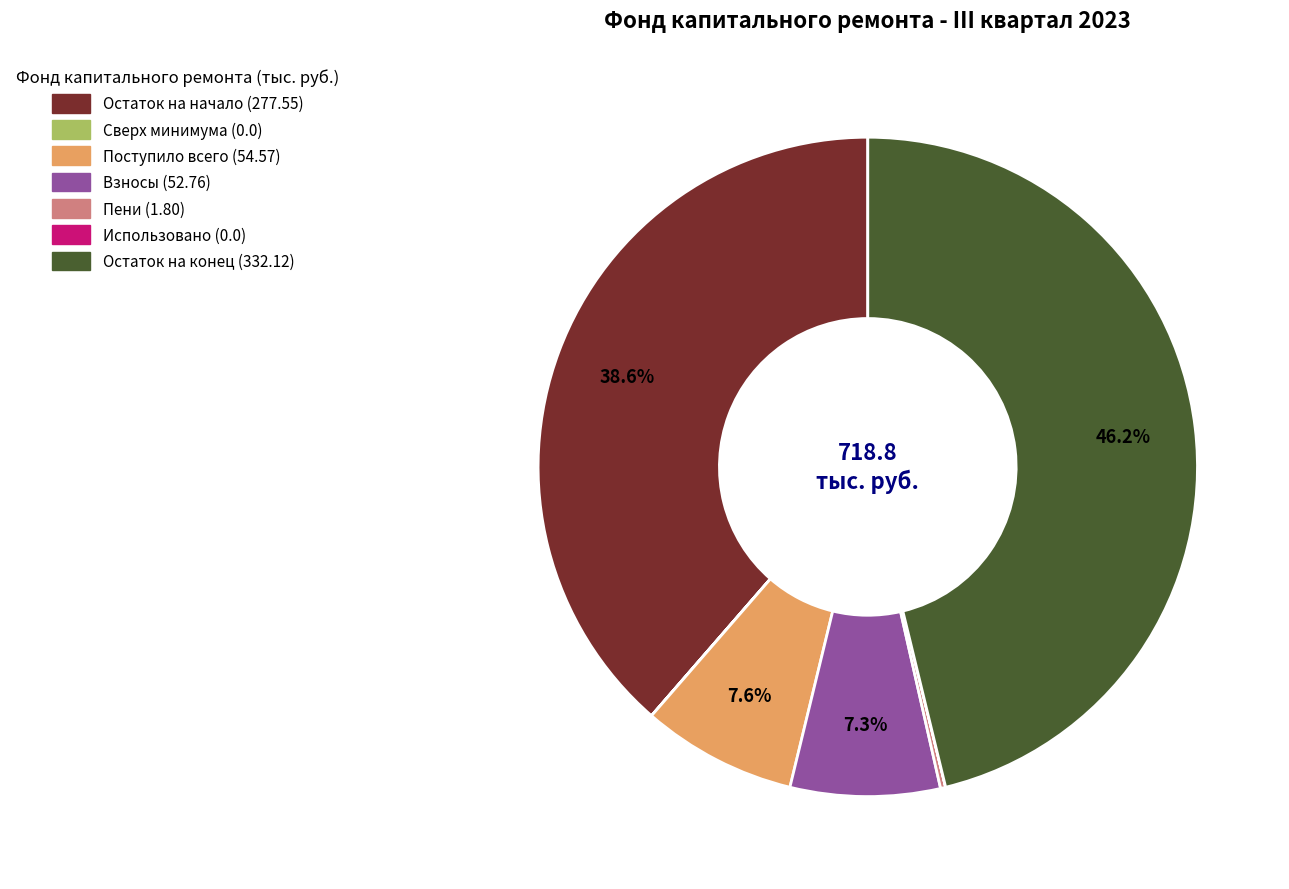

Which slice is the largest?

Остаток на конец (332.12)